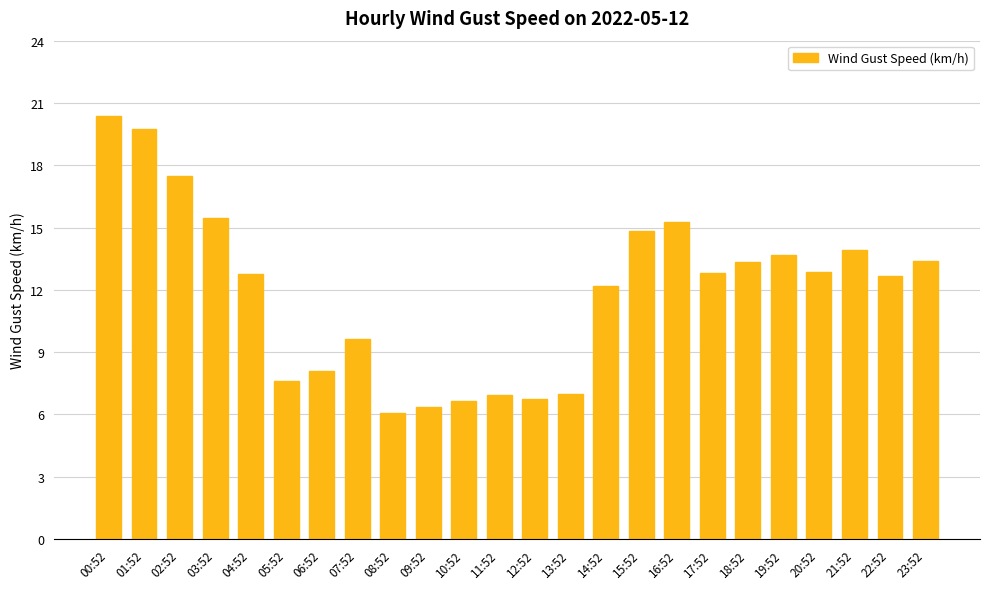

The chart shows a value of 6.7 at 10:52. True or false?

True